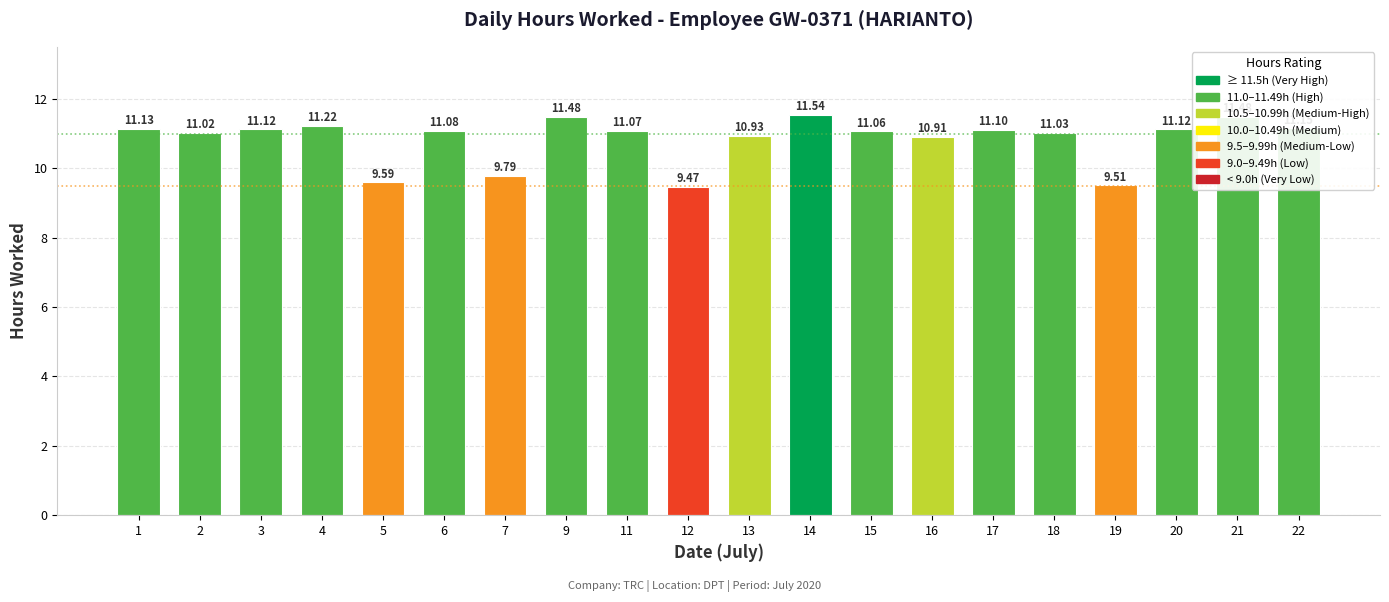

Which category has the lowest value across all series?

12